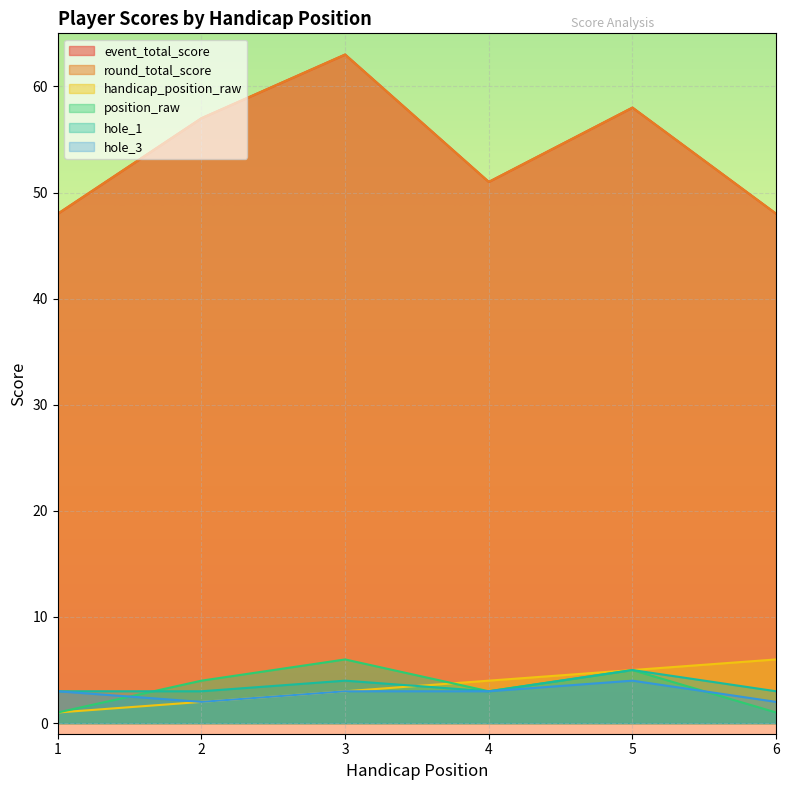

True or false: handicap_position_raw has a value of 5 at 4.

False